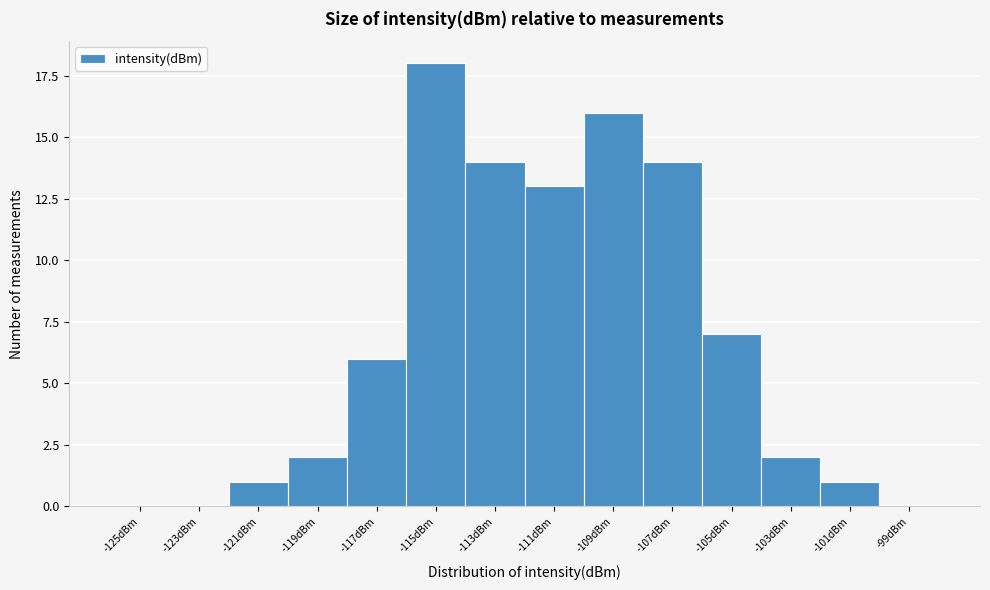

Reading right to left, what are all the values shown in this chart?

-99dBm=0	-101dBm=1	-103dBm=2	-105dBm=7	-107dBm=14	-109dBm=16	-111dBm=13	-113dBm=14	-115dBm=18	-117dBm=6	-119dBm=2	-121dBm=1	-123dBm=0	-125dBm=0